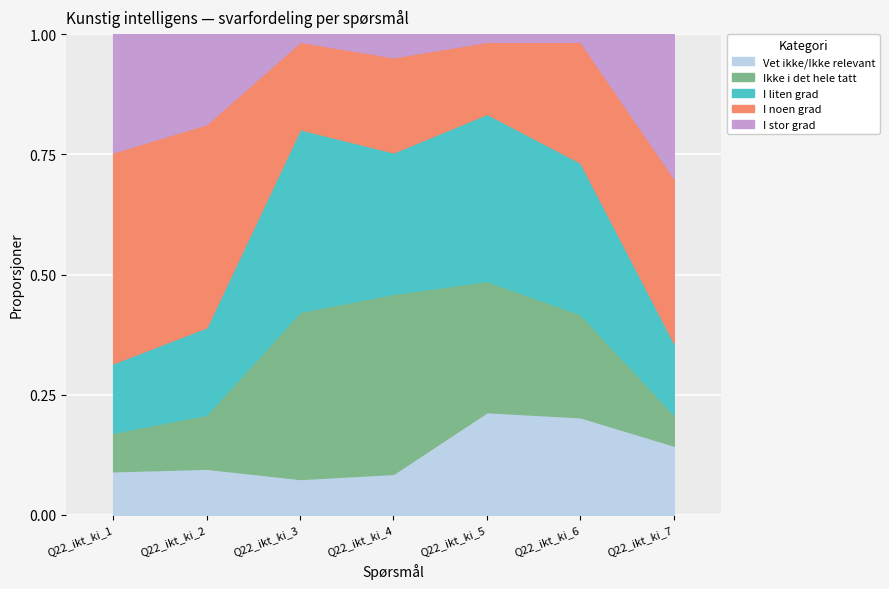

What is the total value across all series at Q22_ikt_ki_2?

1.0